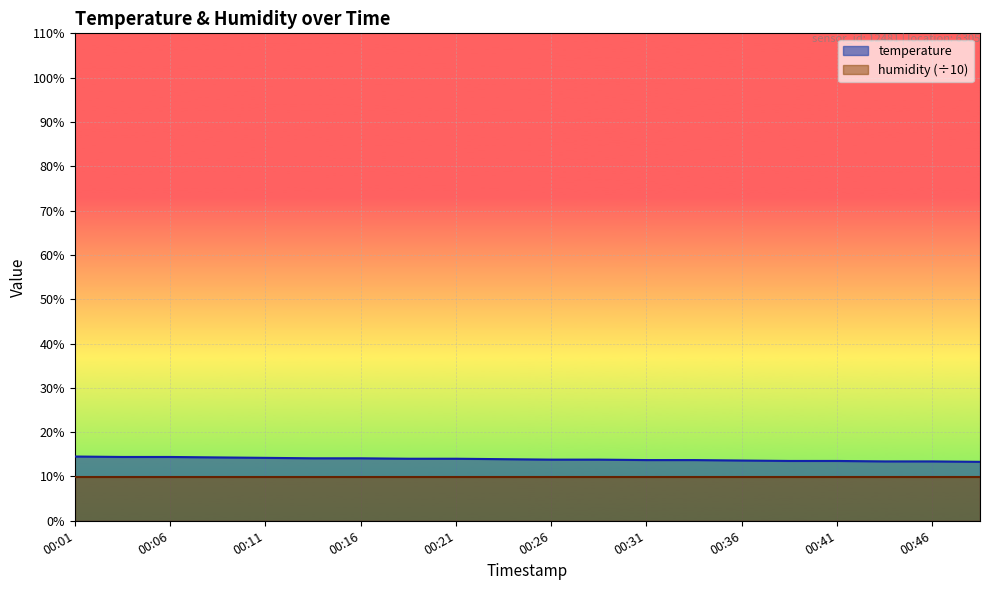

List the labels in order of value, smallest first.

00:48, 00:43, 00:46, 00:38, 00:41, 00:36, 00:31, 00:33, 00:26, 00:29, 00:24, 00:19, 00:21, 00:14, 00:16, 00:11, 00:09, 00:04, 00:06, 00:01